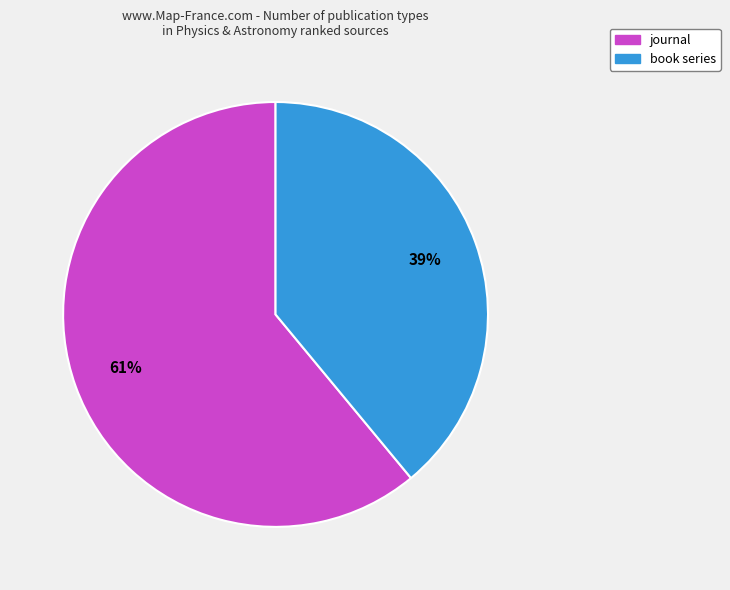

To the nearest percent, what is the difference between the largest and smallest slice percentages?

22%